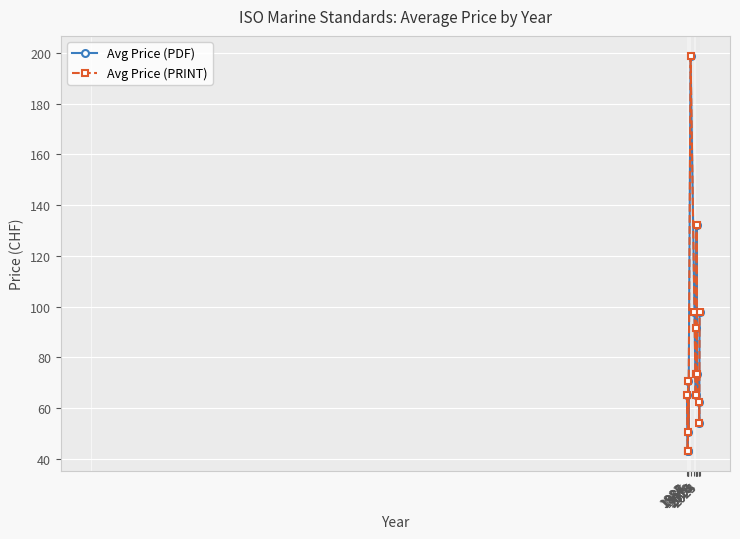

At which label does Avg Price (PRINT) first exceed 70?

1987